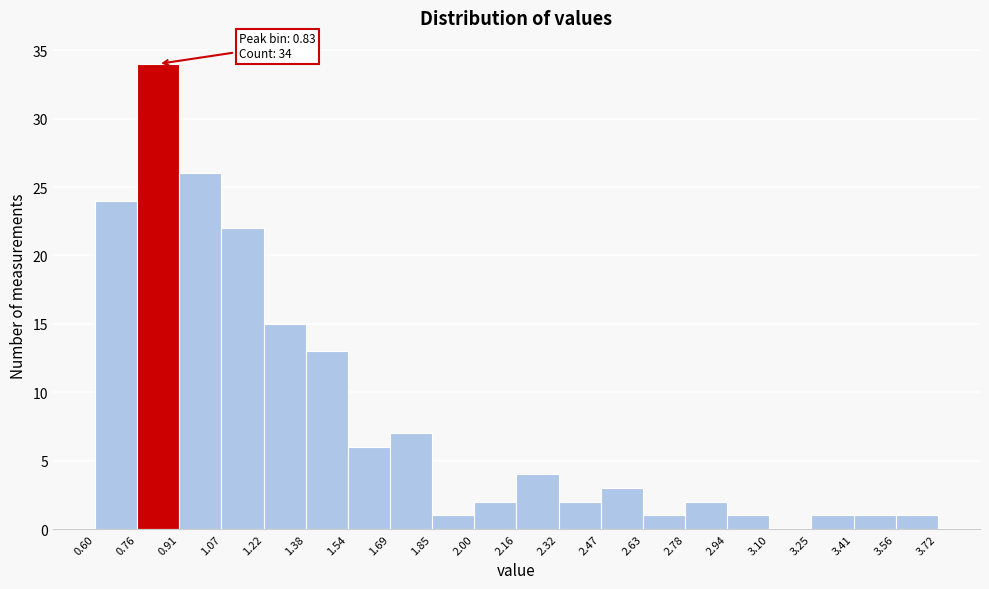

Which range on the x-axis has the tallest bar?

0.76 to 0.91